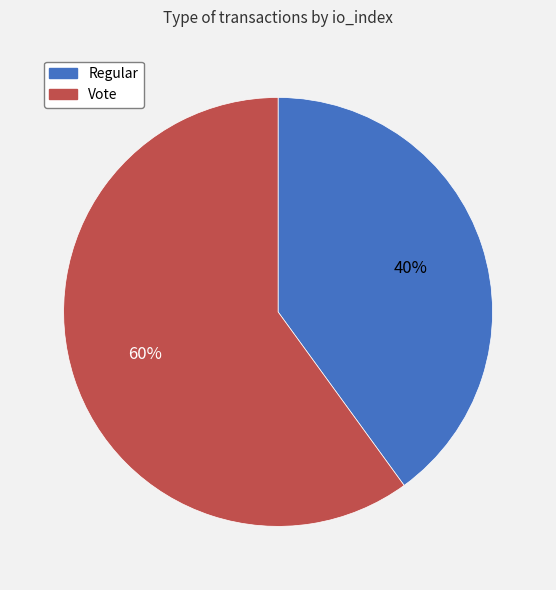

To the nearest percent, what is the difference between the largest and smallest slice percentages?

20%